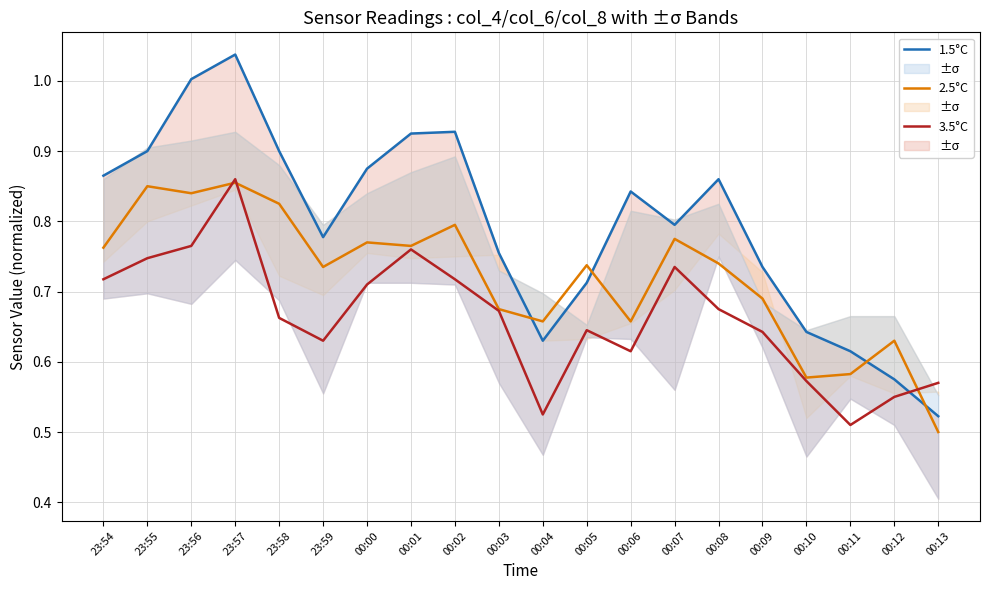

Is this an area chart (filled region under the line)?

No